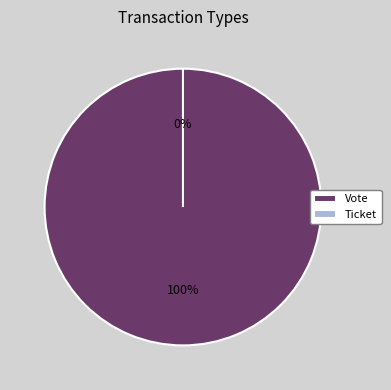

Rank the categories by value from lowest to highest.

Ticket, Vote